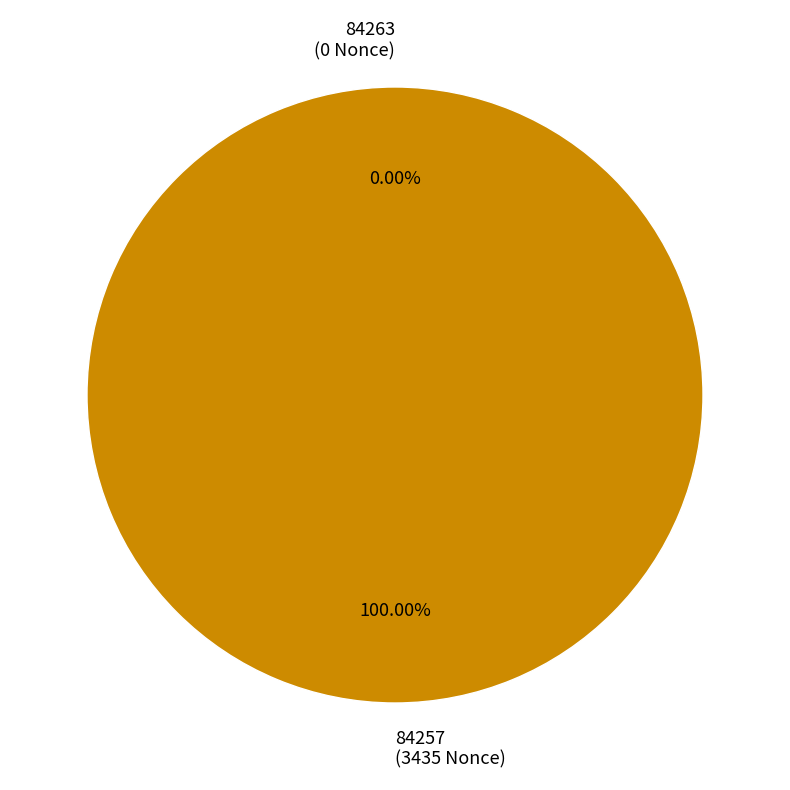

Is 84257 the majority of the pie?

Yes